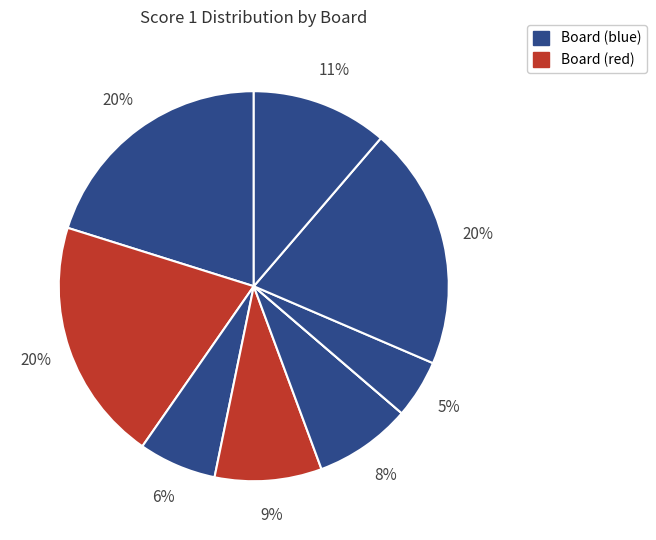

Does any single category account for the majority?

No